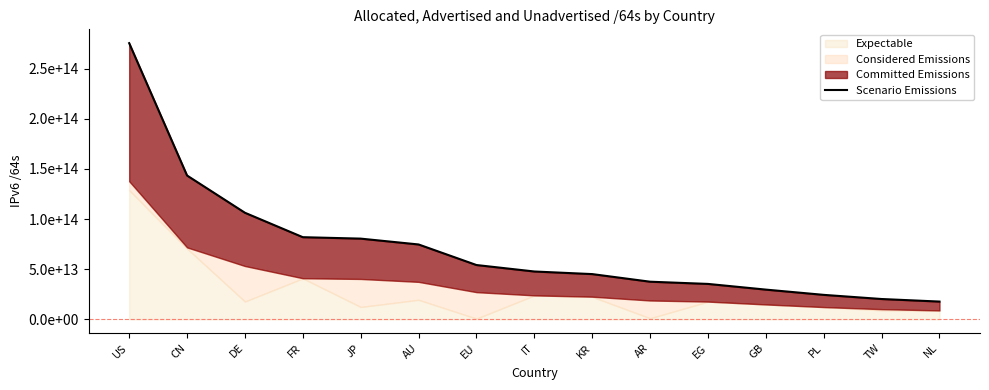

What is the sum of the values at GB and CN?

172984121950208